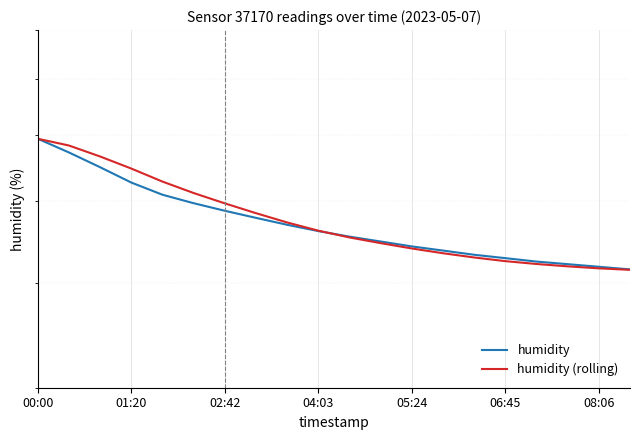

At which category is the sum across all series the highest?

00:00